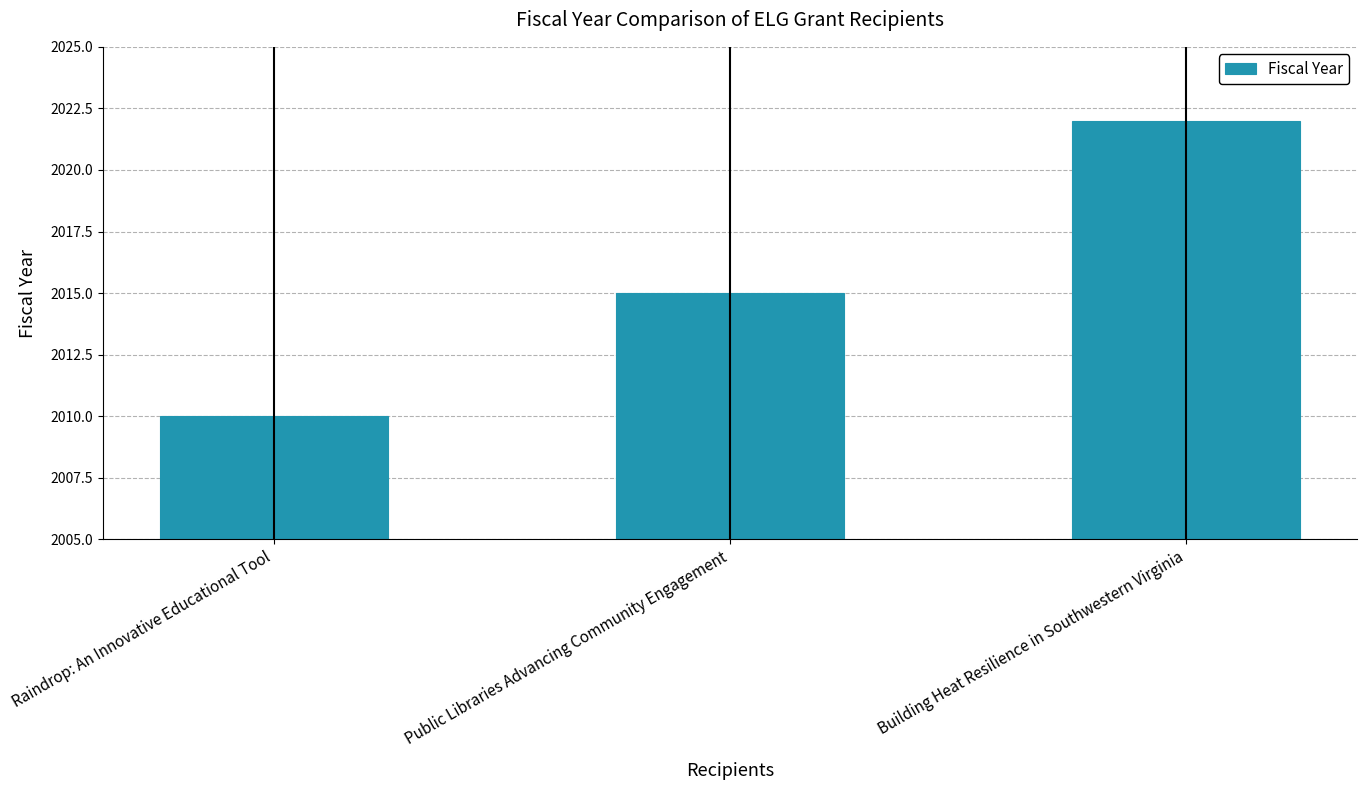

List the labels in order of value, largest first.

Building Heat Resilience in Southwestern Virginia, Public Libraries Advancing Community Engagement, Raindrop: An Innovative Educational Tool